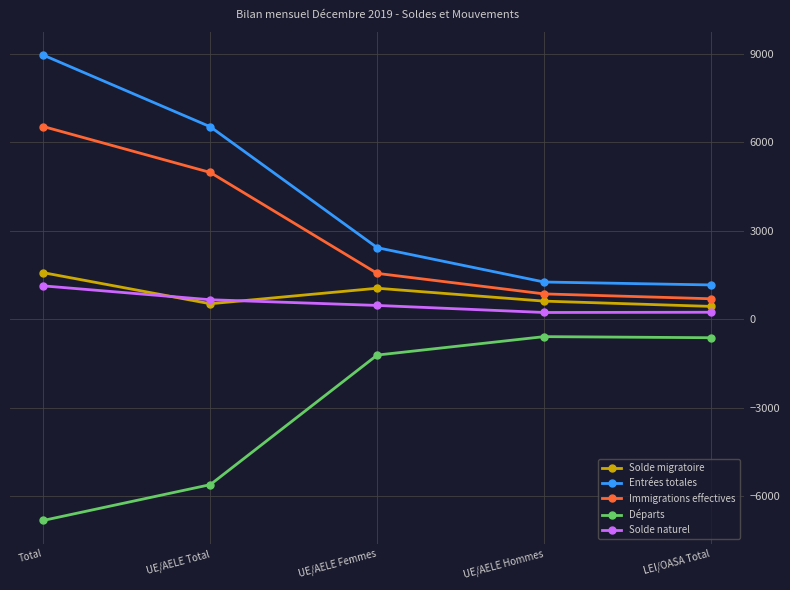

How many data points does each series have?

5